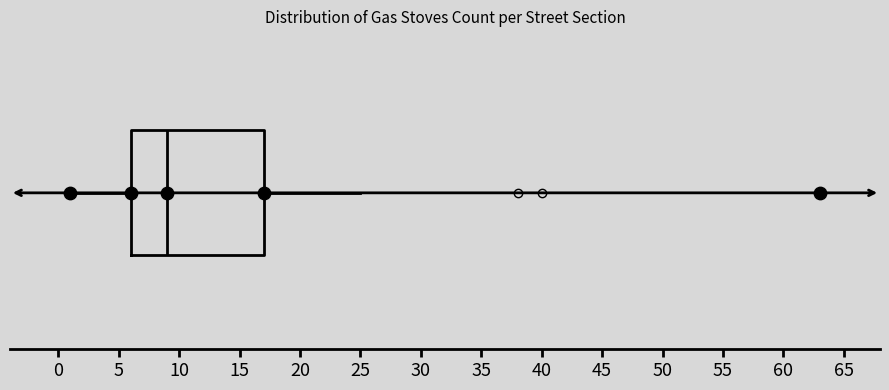

Where is the right edge of the box on the x-axis? The values are not printed on the chart, so give them approximately, as read against the axis.

17